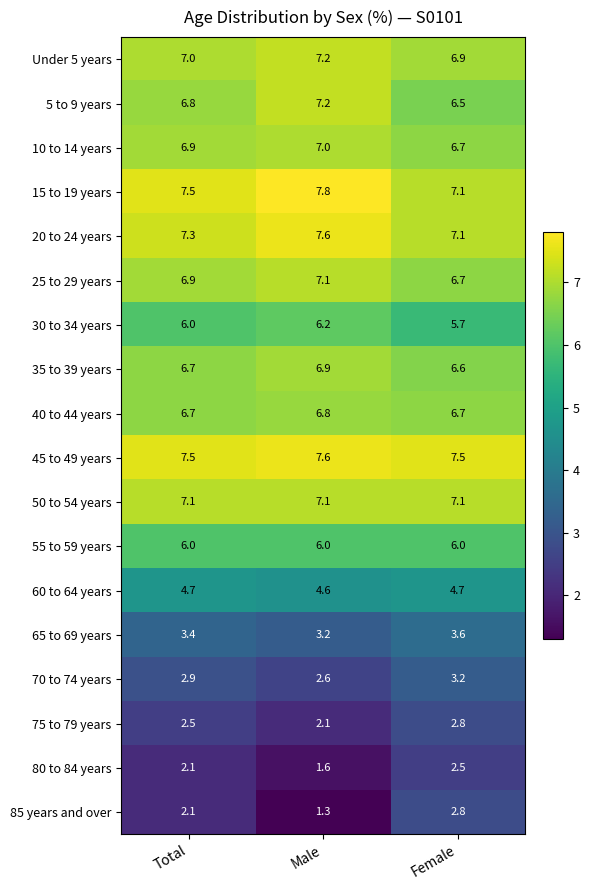

What is the maximum value for 15 to 19 years?

7.8